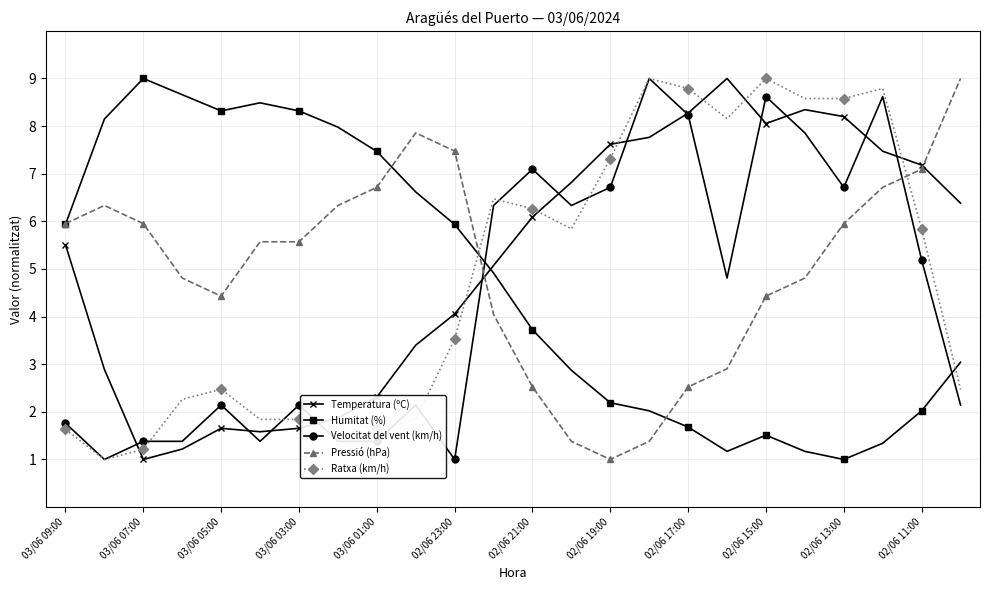

True or false: Humitat (%) has more than 1 points higher than both neighbors.

True